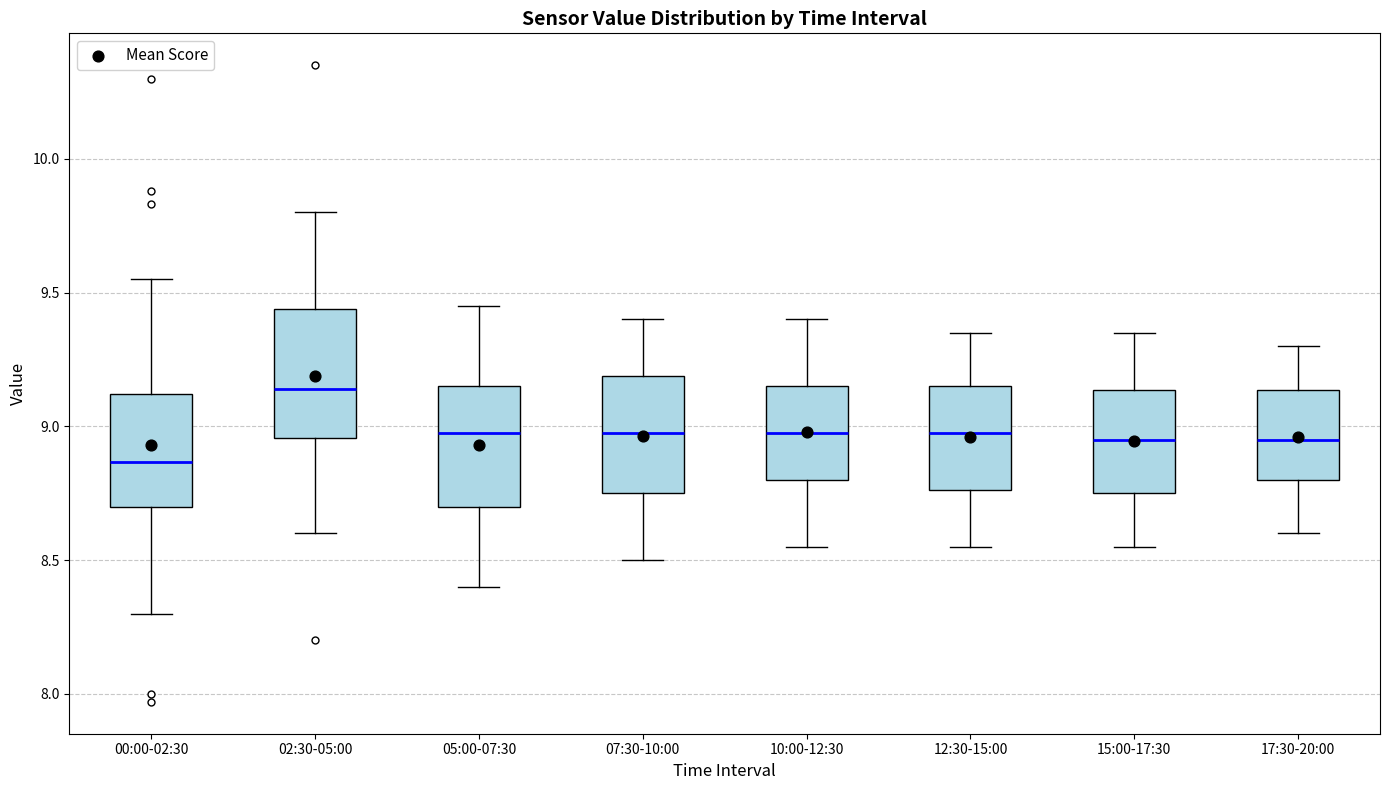

Which box's median line is the lowest?

00:00-02:30